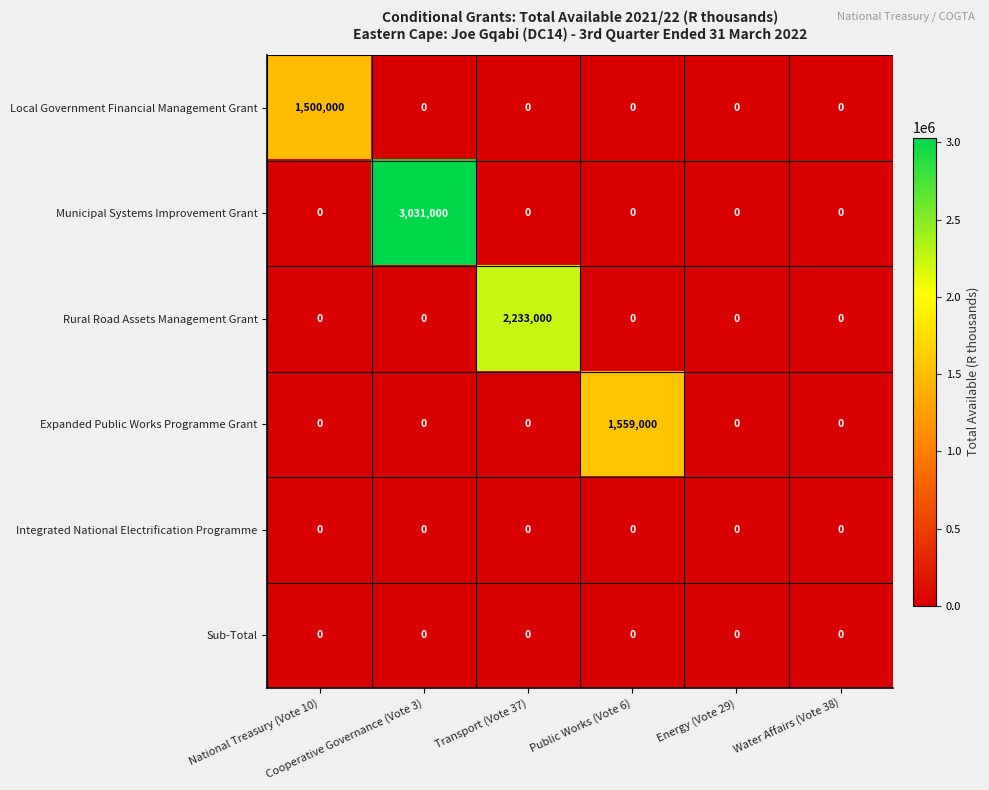

What is the highest value of the Rural Road Assets Management Grant series?

2233000